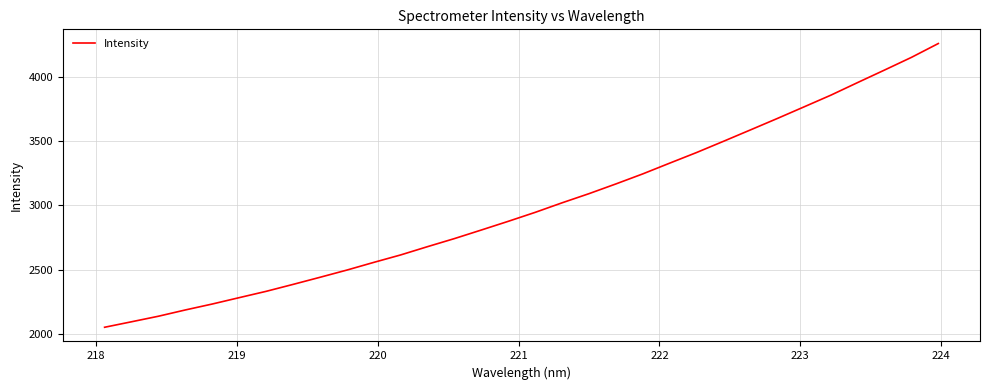

What is the smallest value displayed?

2053.6